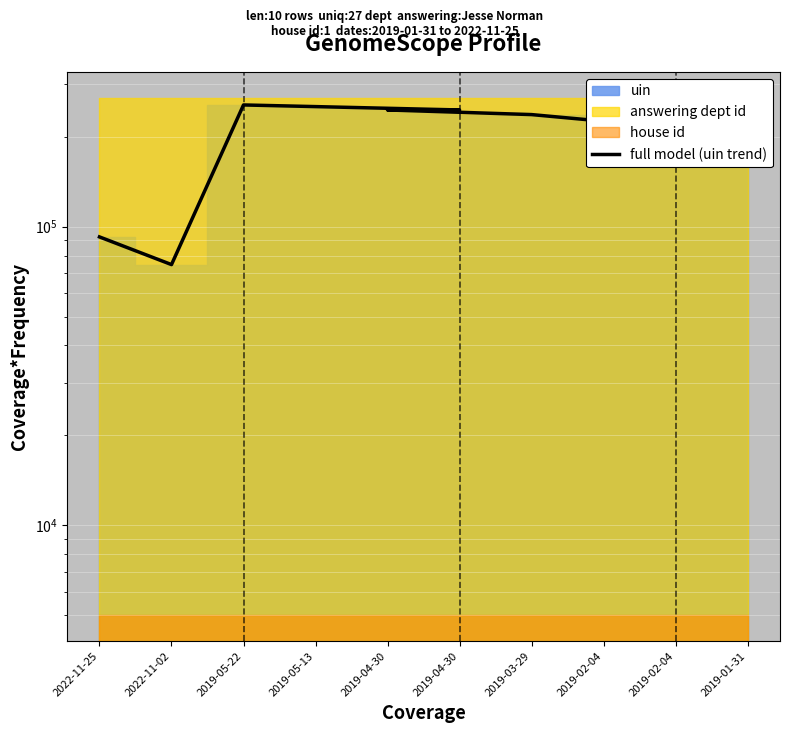

What is the difference between the values at 2022-11-02 and 2019-04-30?

171066